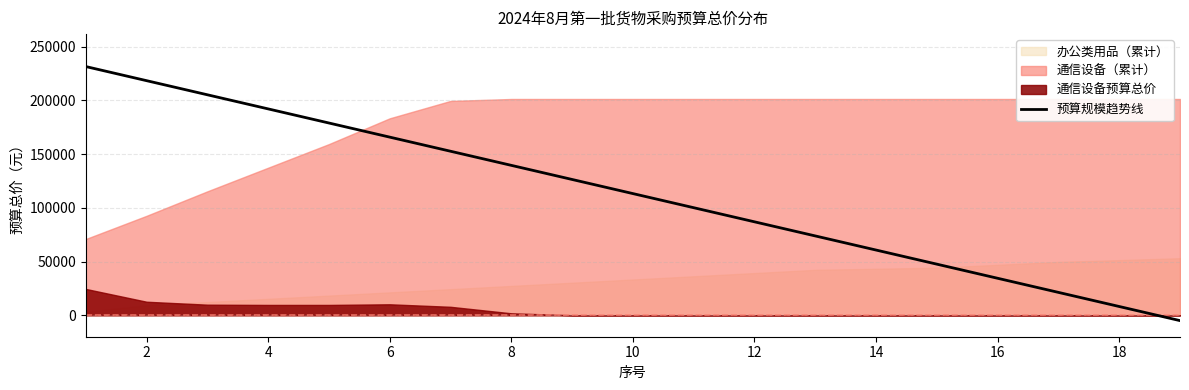

Reading left to right, list all the values displayed in this chart.

231610.0	218465.0	205320.0	192175.0	179030.0	165885.0	152740.0	139595.0	126450.0	113305.0	100160.0	87015.0	73870.0	60725.0	47580.0	34435.0	21290.0	8145.0	-5000.0